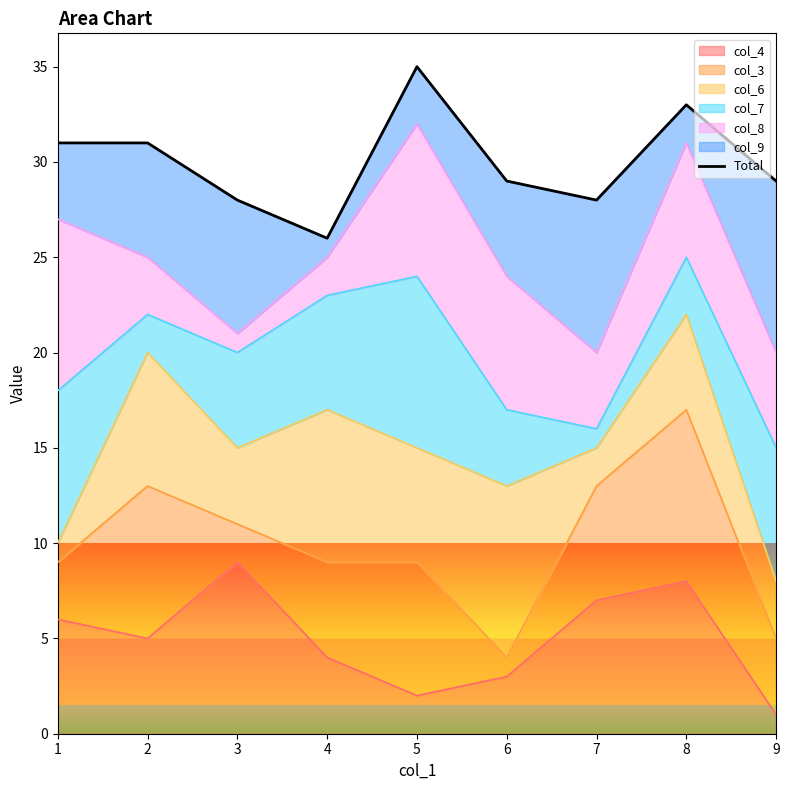

Count the number of values greater than 29.

4